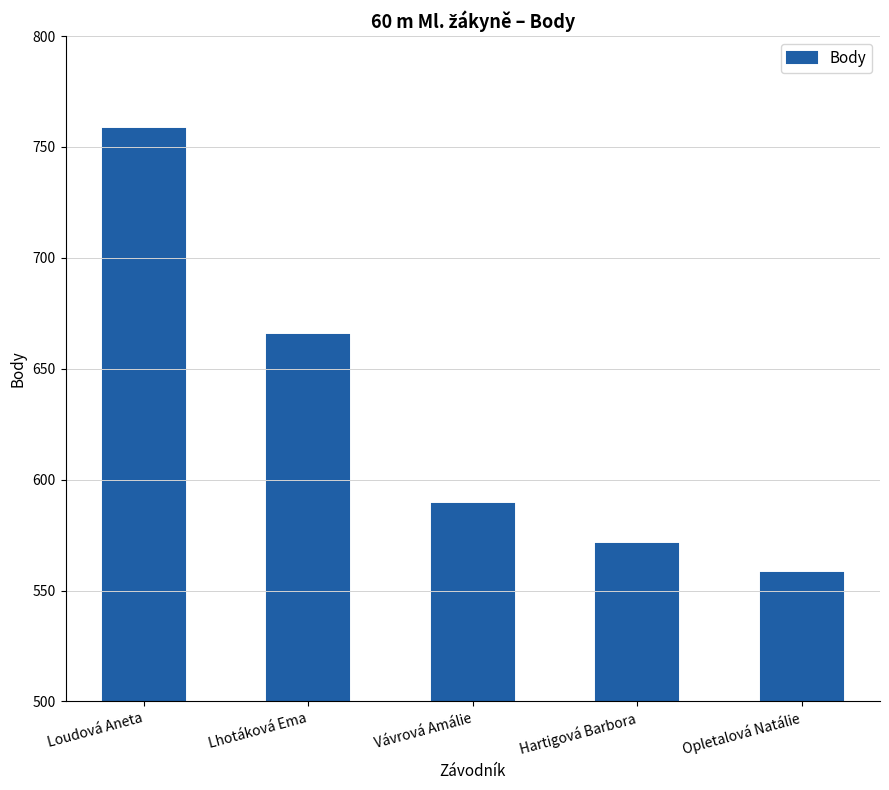

How many values are below 589?

2